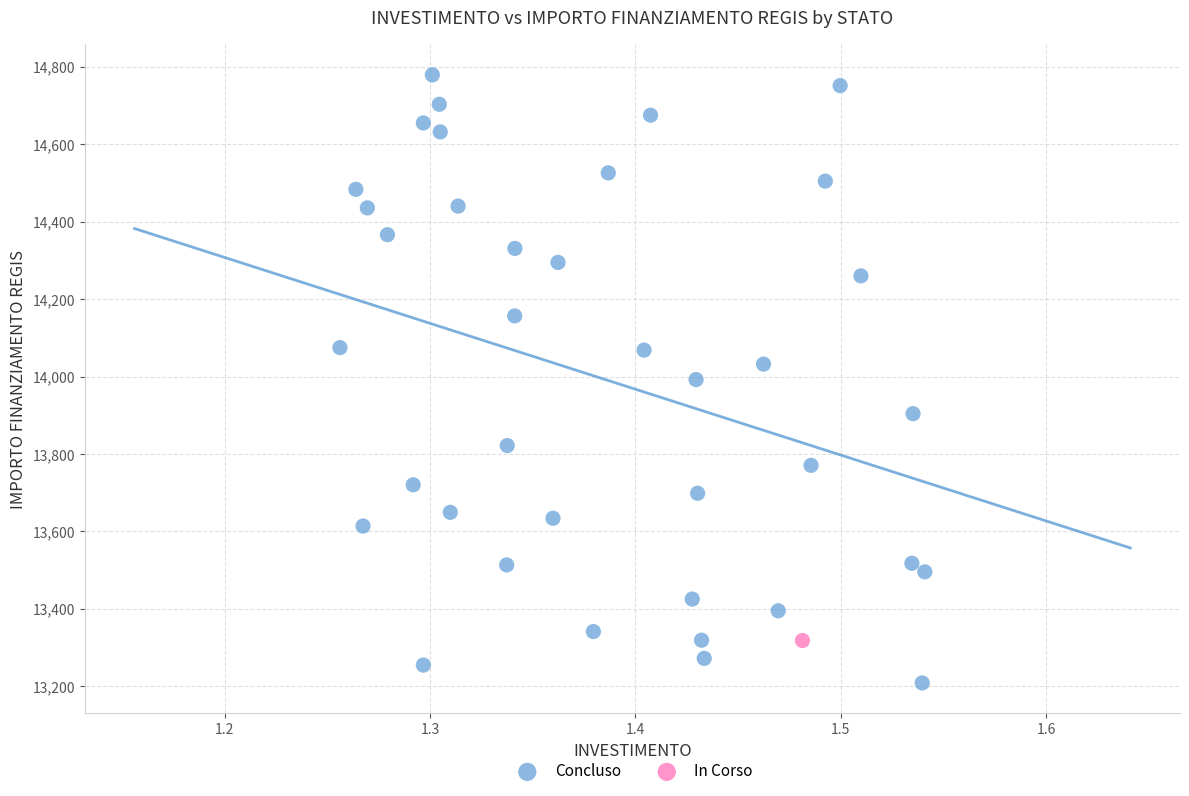

What are all the series names shown in the legend?

Concluso, In Corso